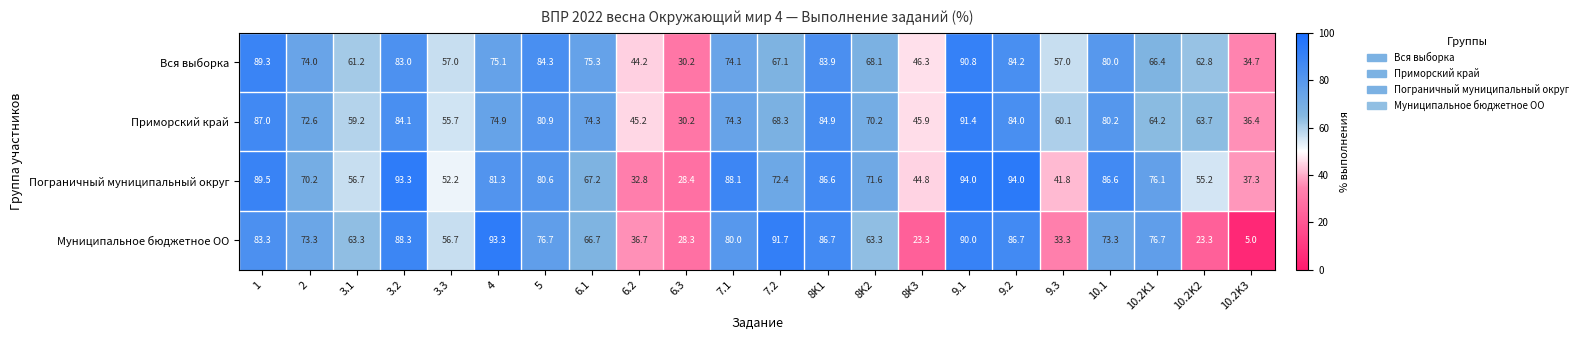

Rank the series by their maximum value, from highest to lowest.

Пограничный муниципальный округ, Муниципальное бюджетное ОО, Приморский край, Вся выборка